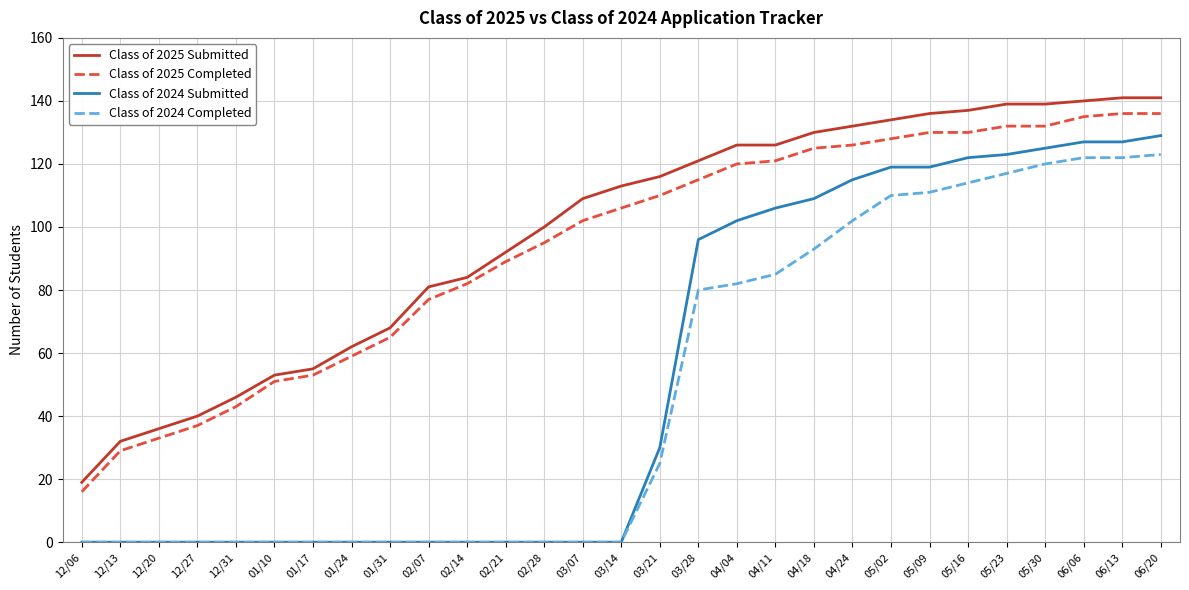

True or false: Class of 2024 Completed has a value of -39 at 12/06.

False